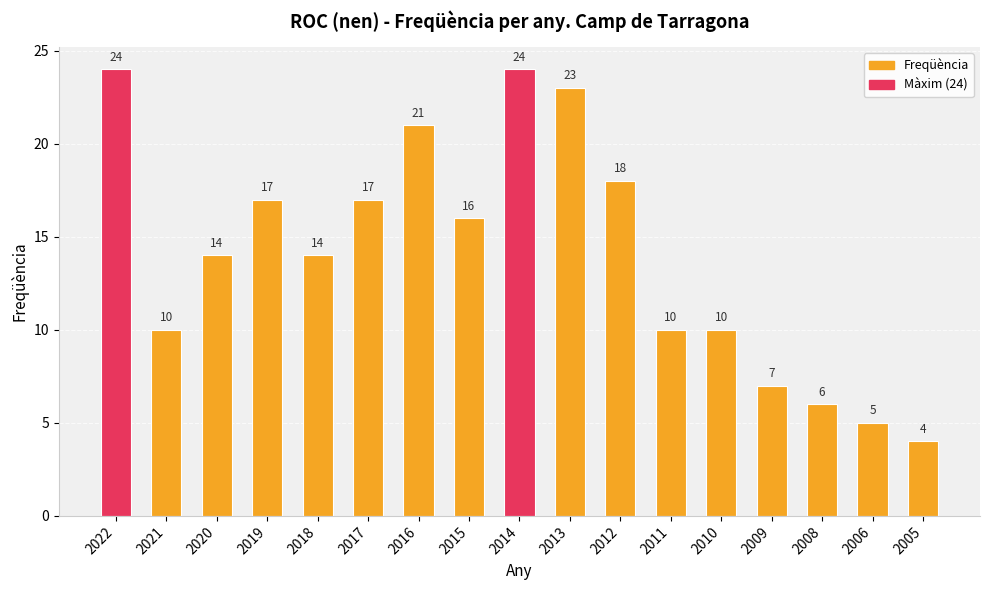

What is the minimum value shown in the chart?

4